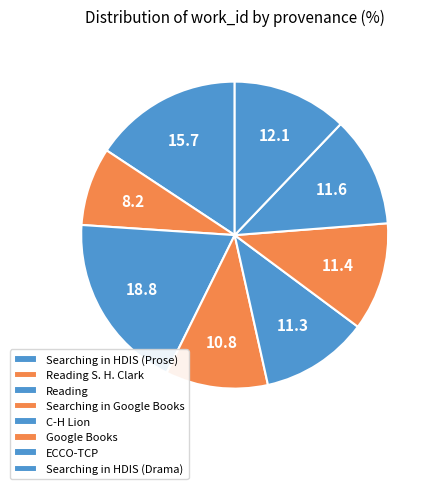

How many slices are in this pie chart?

8